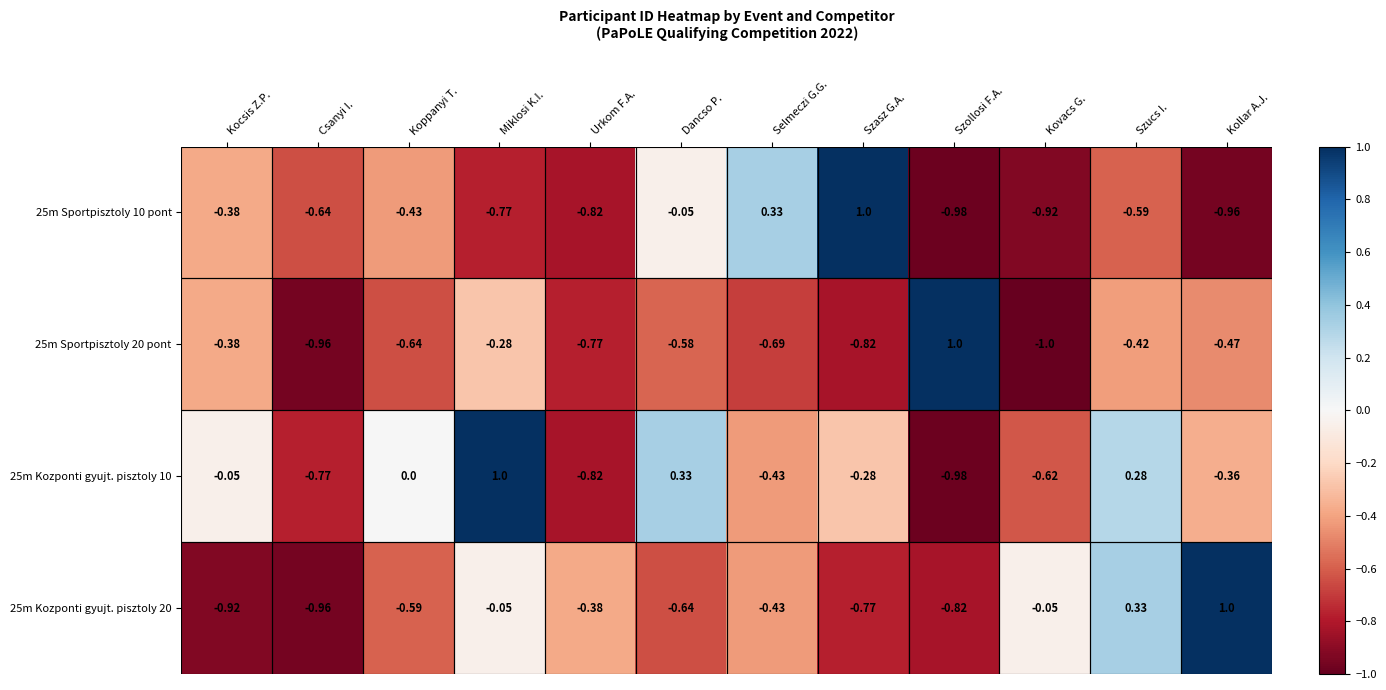

Where does the 25m Sportpisztoly 10 pont series first go above 0?

Selmeczi G.G.